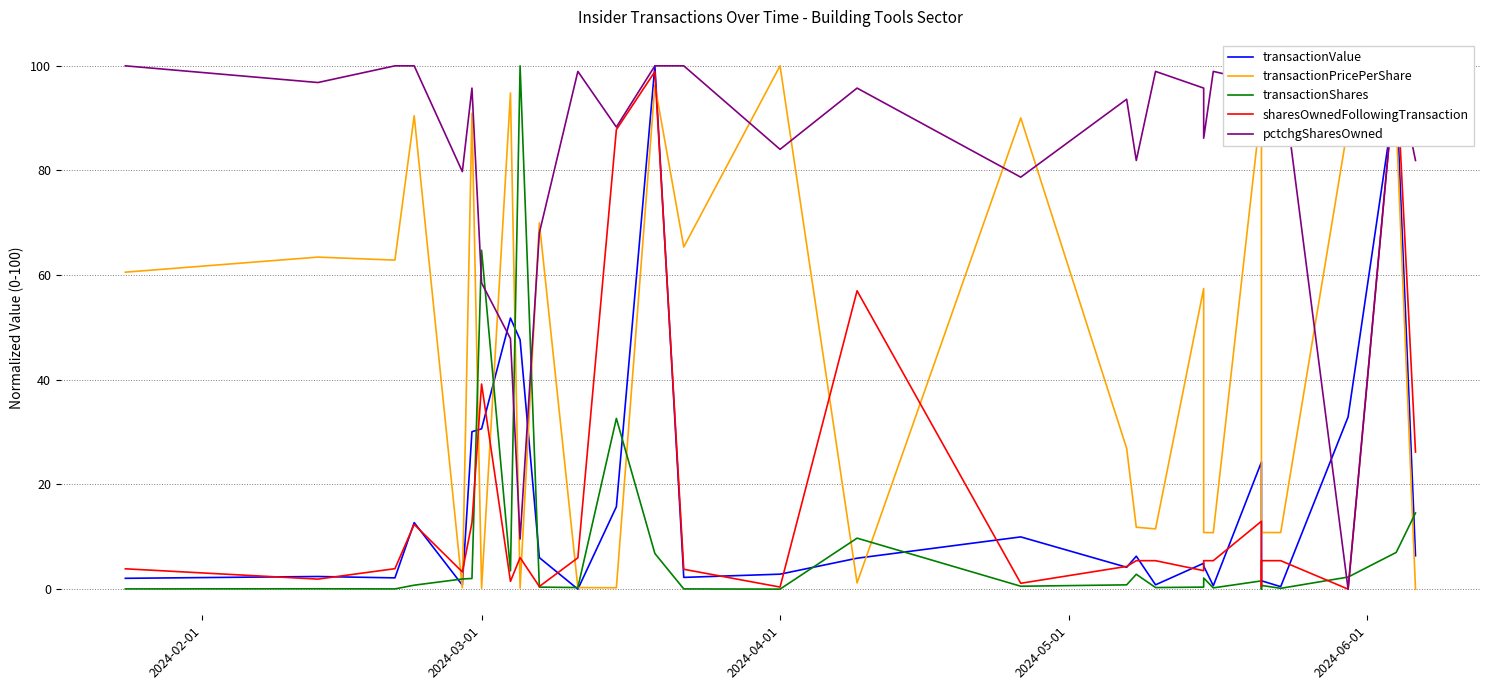

True or false: transactionPricePerShare and transactionShares cross at least once.

True